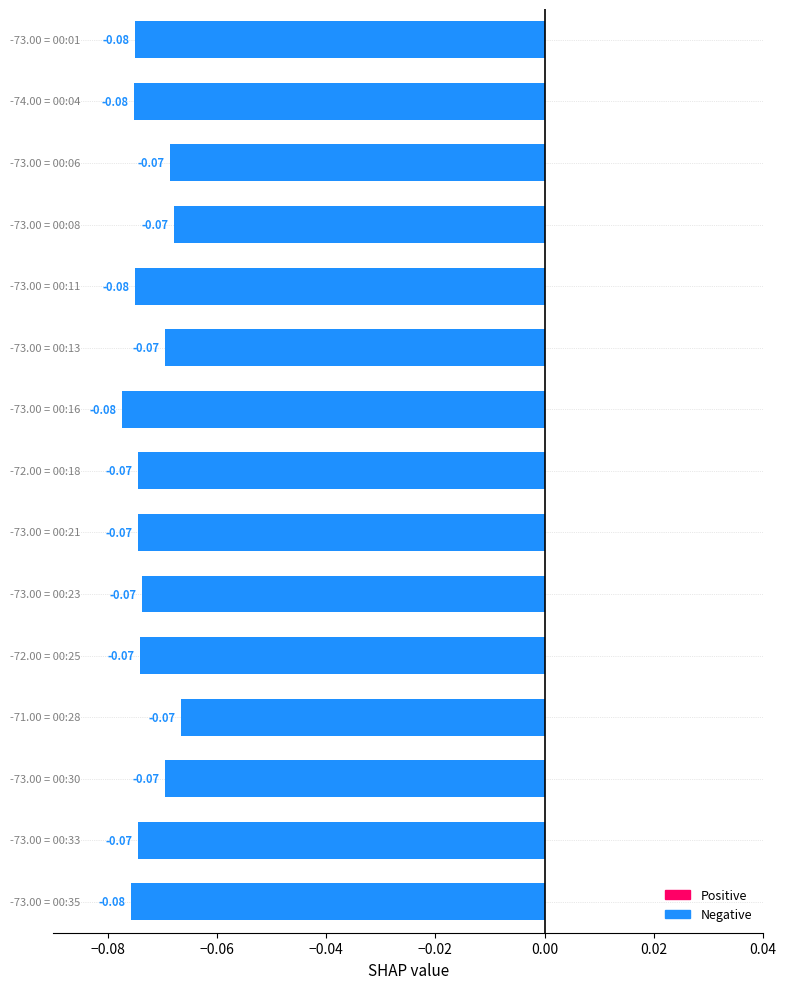

What is the sum of all values?

-1.1